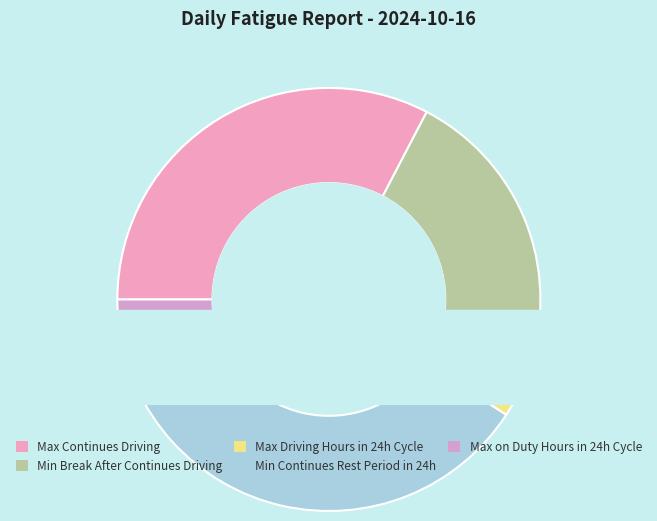

Between Minimum continues rest period in 24 hours and Max Driving Hours in 24 Hour Cycle, which is larger?

Minimum continues rest period in 24 hours